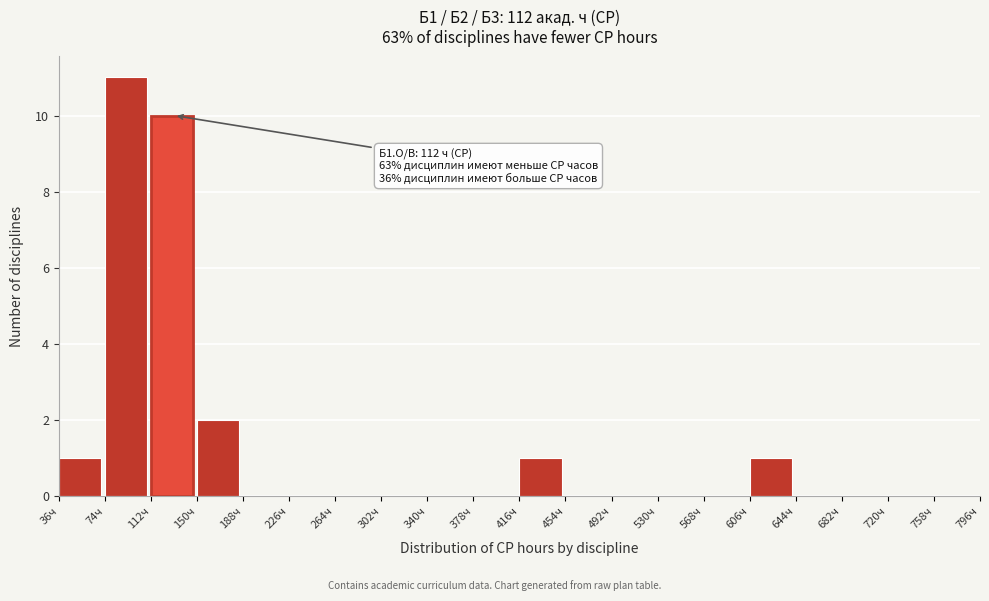

Over which range of the x-axis is the bar tallest?

74 to 112